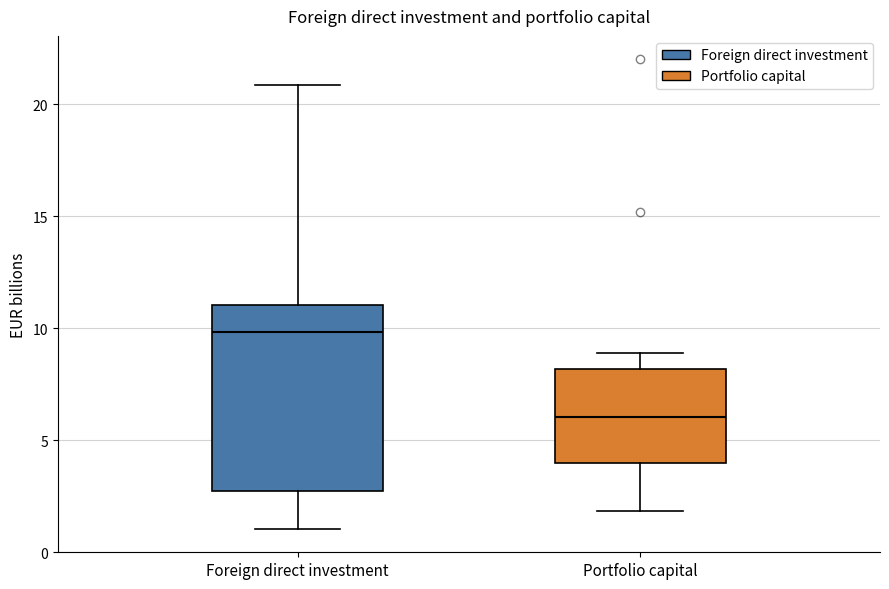

Where does the lower whisker of the box for Portfolio capital end on the y-axis? The values are not printed on the chart, so give them approximately, as read against the axis.

2.0